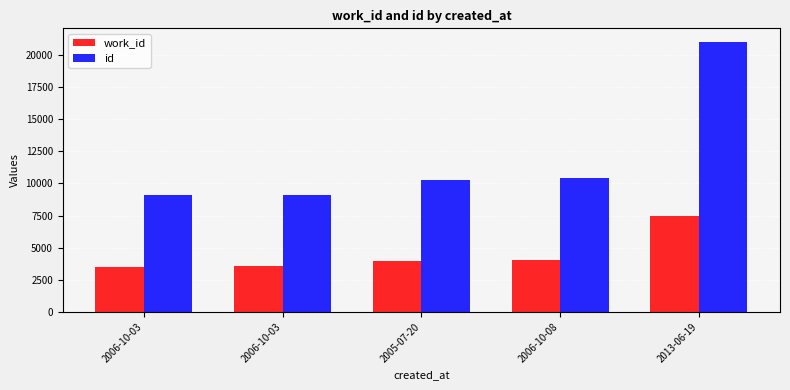

How many values in the id series are below 10268?

2